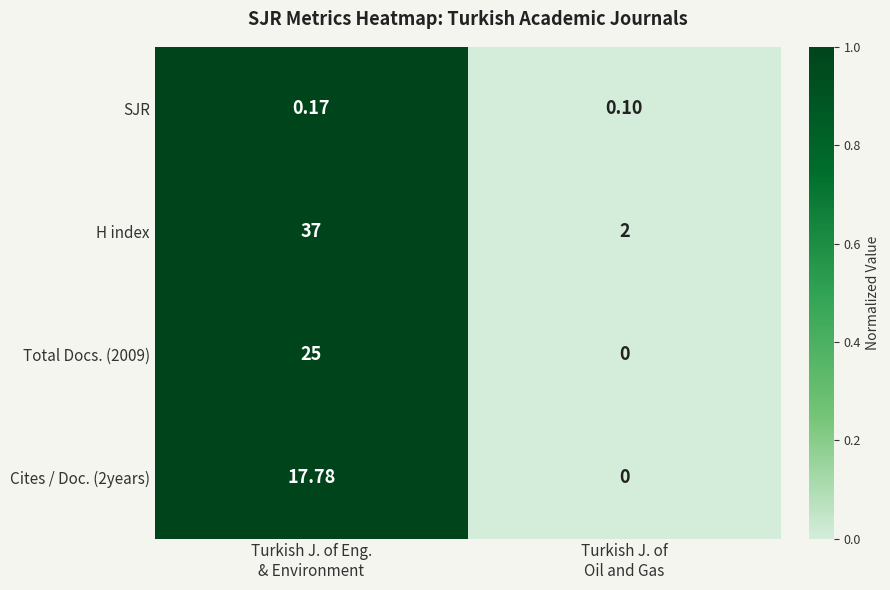

Which series has the largest total across all categories?

H index